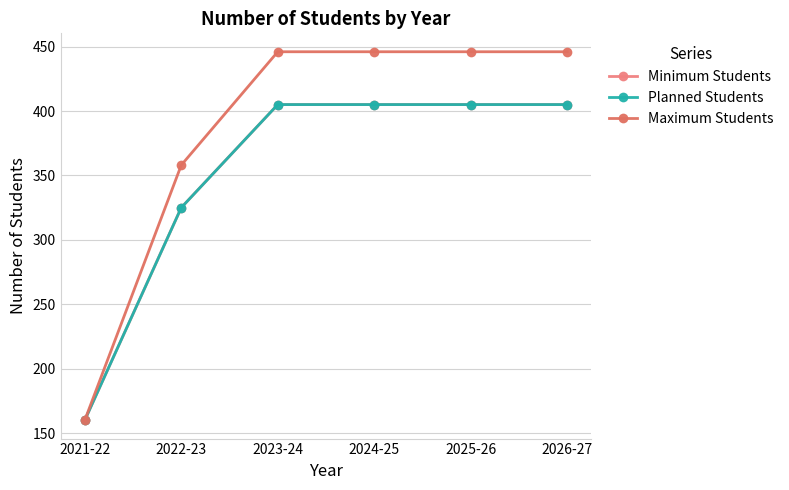

At 2023-24, list the series in order from largest to smallest.

Maximum Students, Minimum Students, Planned Students